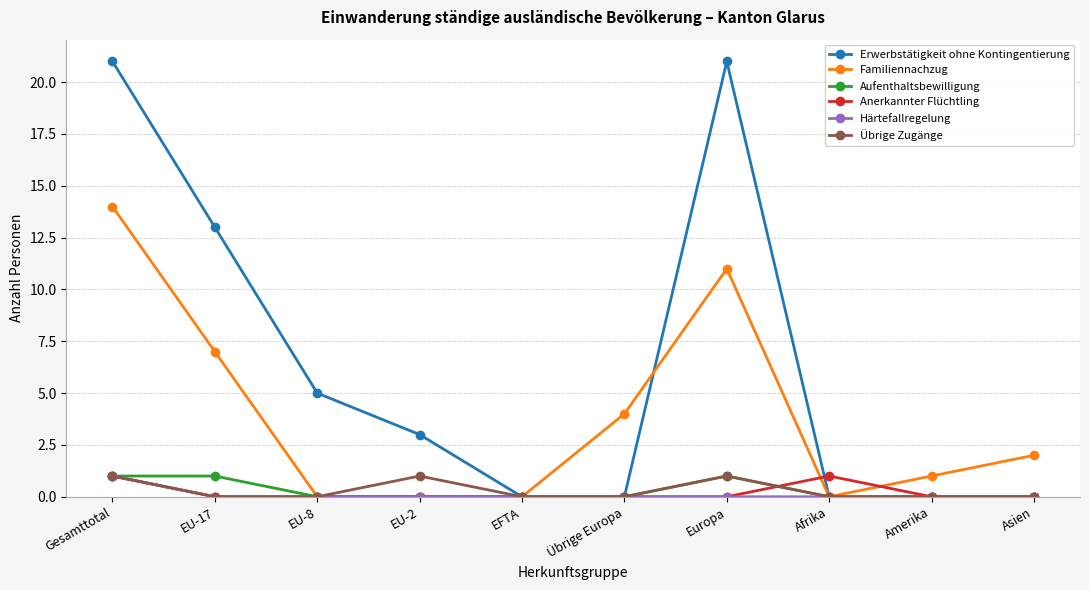

Which series has the largest range (max minus min)?

Erwerbstätigkeit ohne Kontingentierung